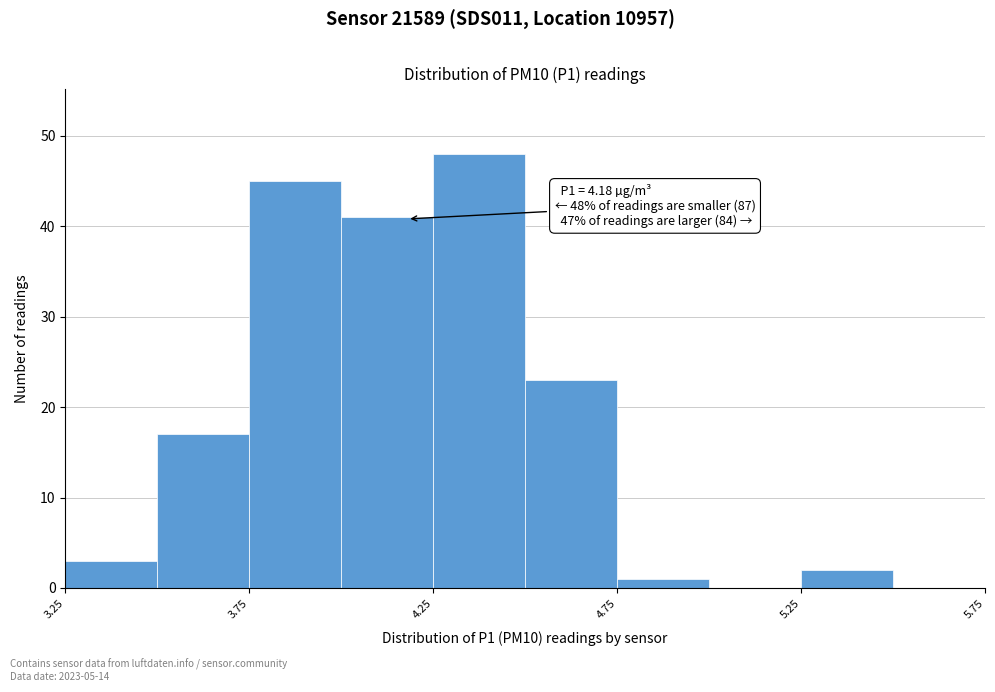

Which range on the x-axis has the tallest bar?

4.25 to 4.50